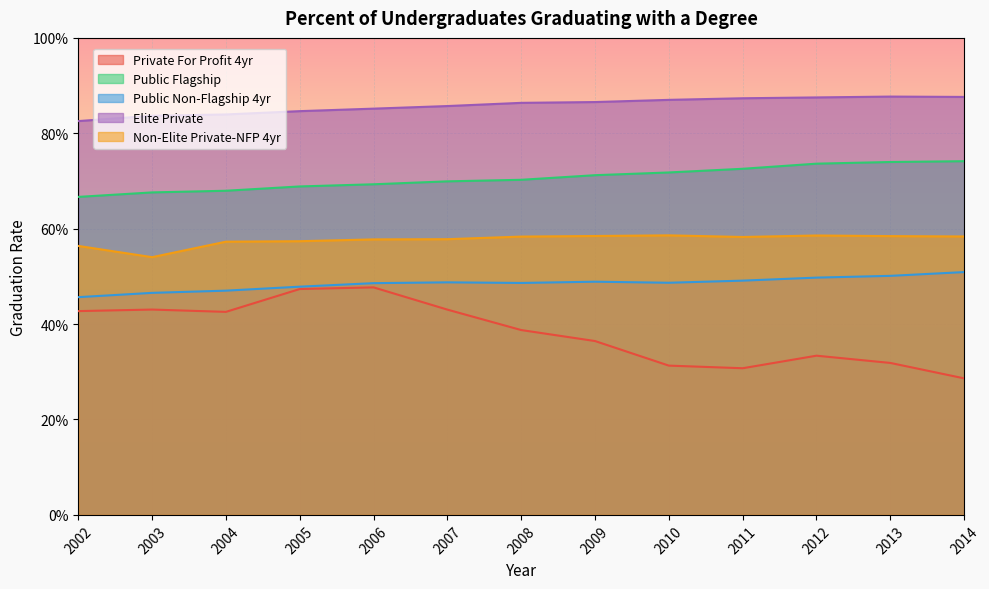

At how many categories does at least one series exceed 0?

13